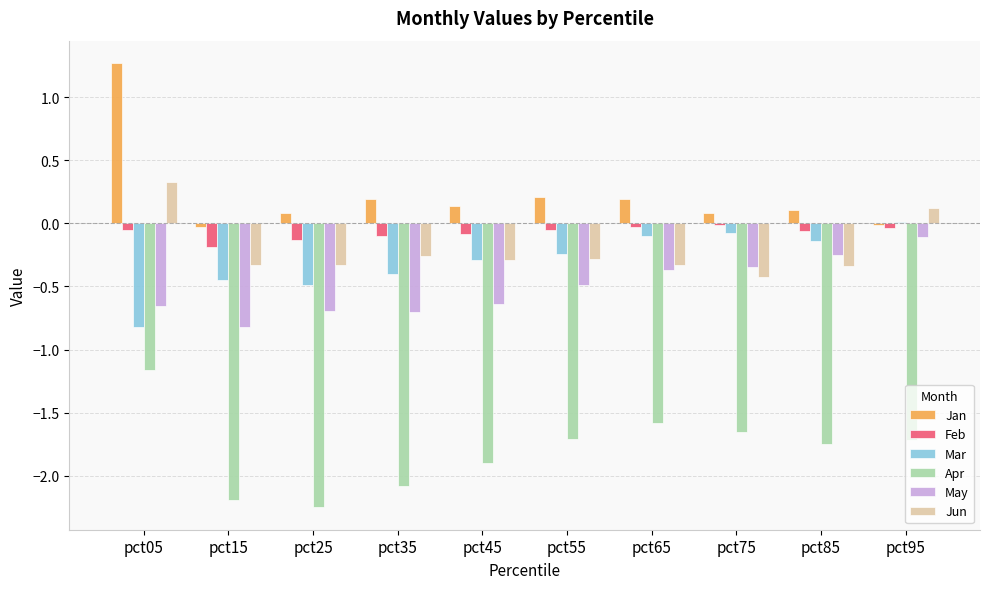

The Jan series shows 0.2 at pct55. True or false?

True